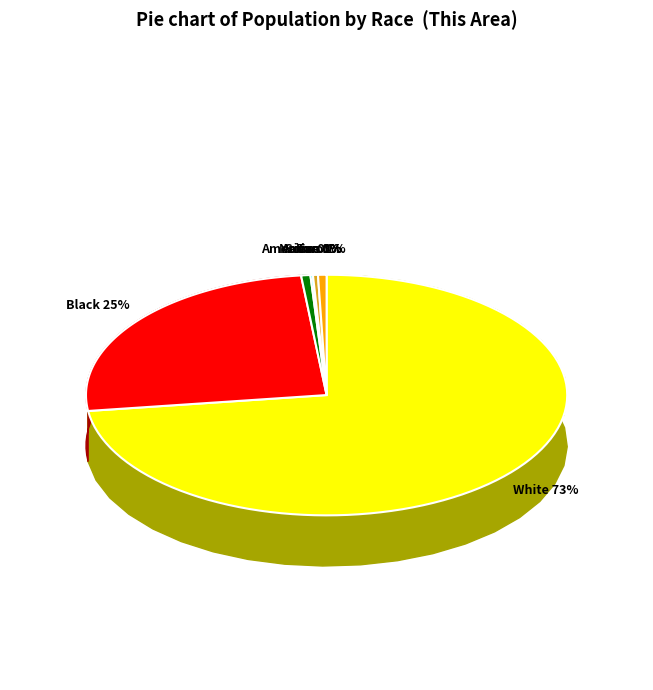

What is the change in value from Black or African American alone to American Indian and Alaska Native?

-1039